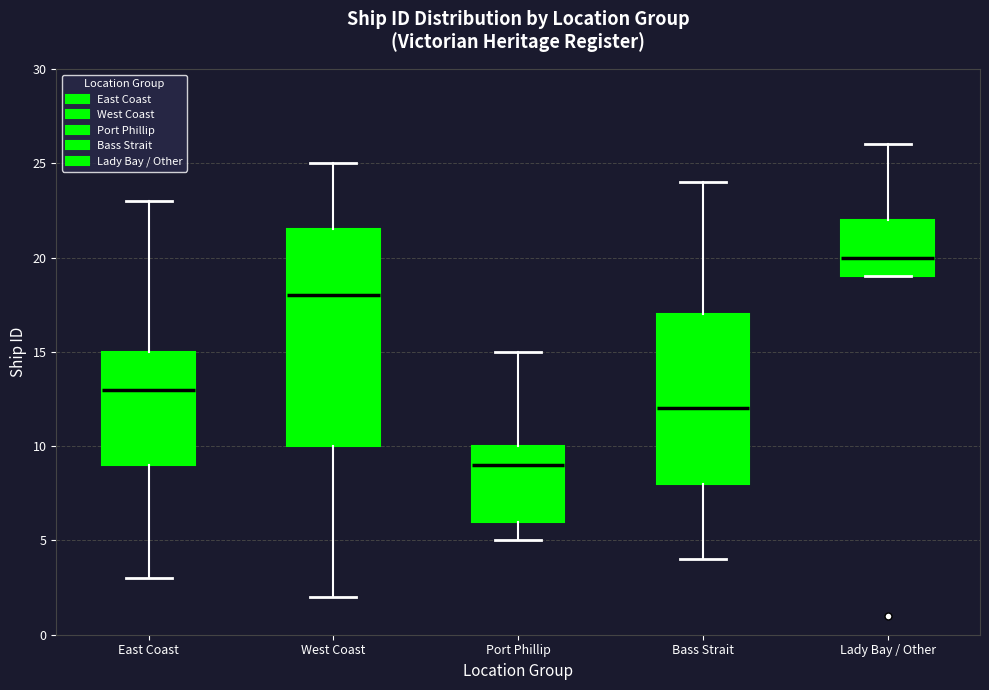

Where is the upper edge of the box for Bass Strait on the y-axis? The values are not printed on the chart, so give them approximately, as read against the axis.

17.0